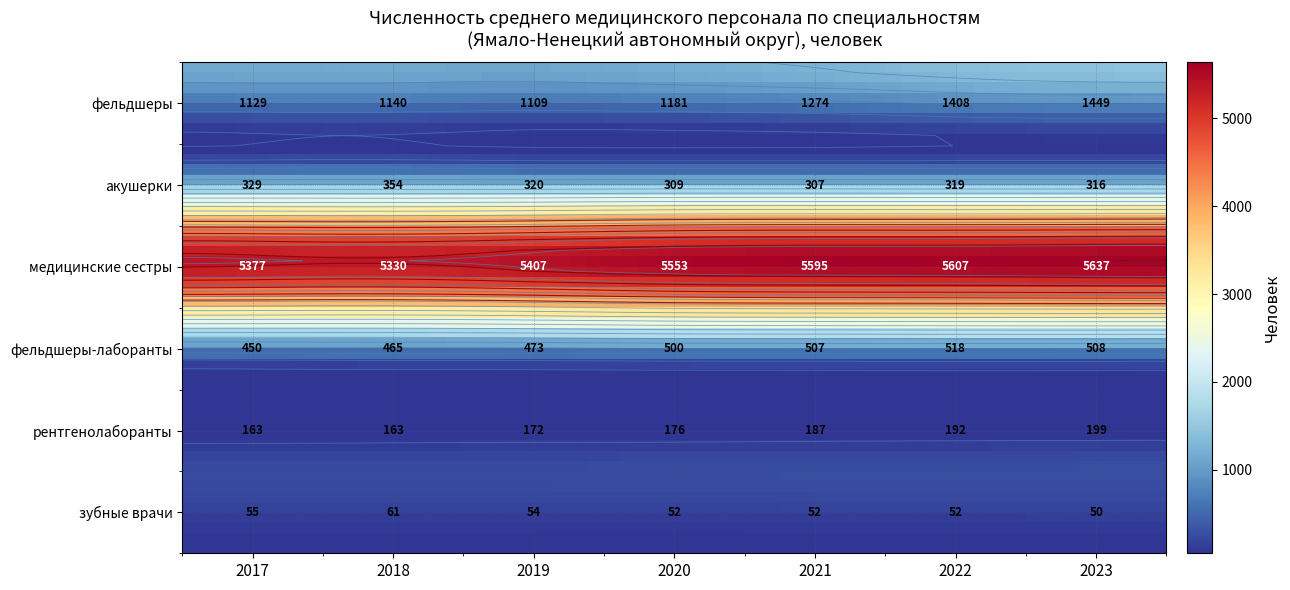

What is the sum of the рентгенолаборанты values at 2017 and 2019?

335